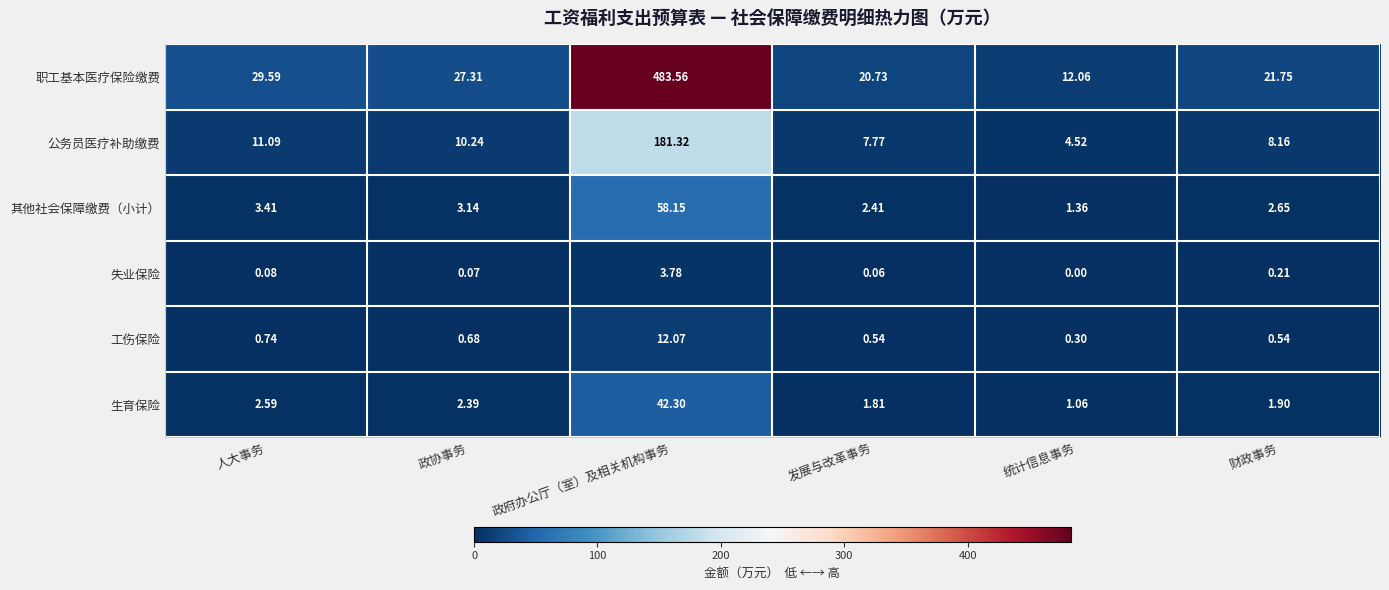

Which label corresponds to the largest value in the chart?

政府办公厅（室）及相关机构事务